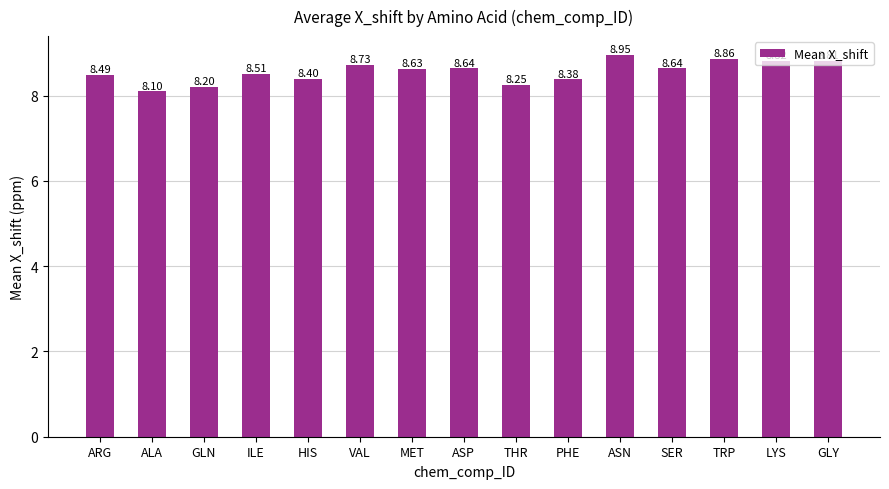

Is it true that the value at MET is 8.6?

True